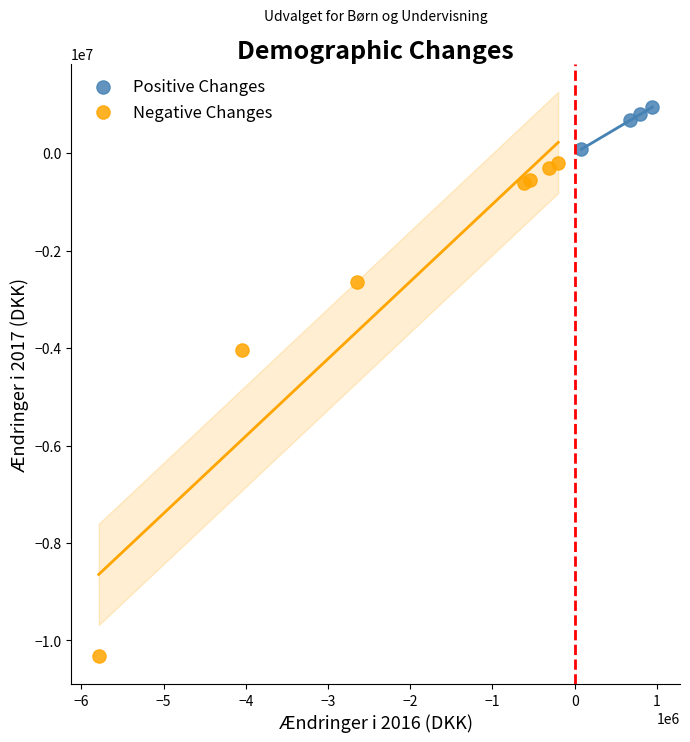

Which series contains the highest Y value?

Positive Changes